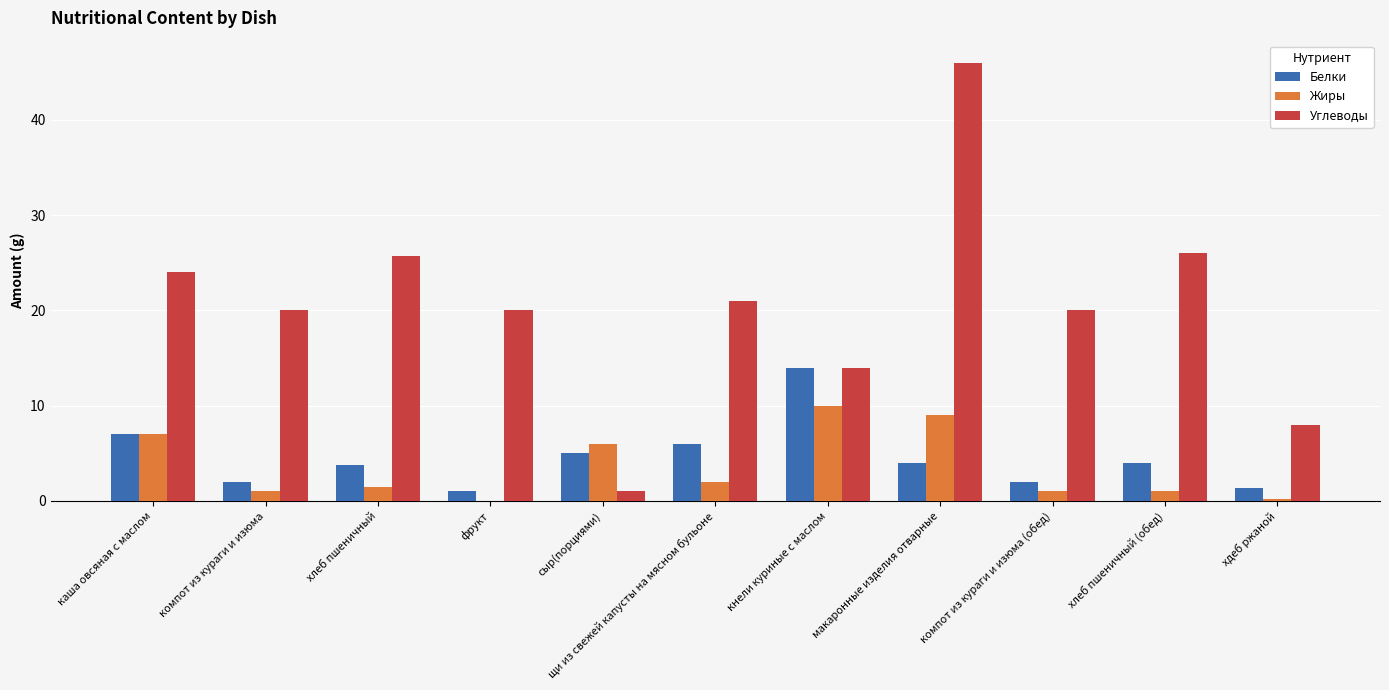

What is the approximate value of Белки at каша овсяная с маслом?

7.0